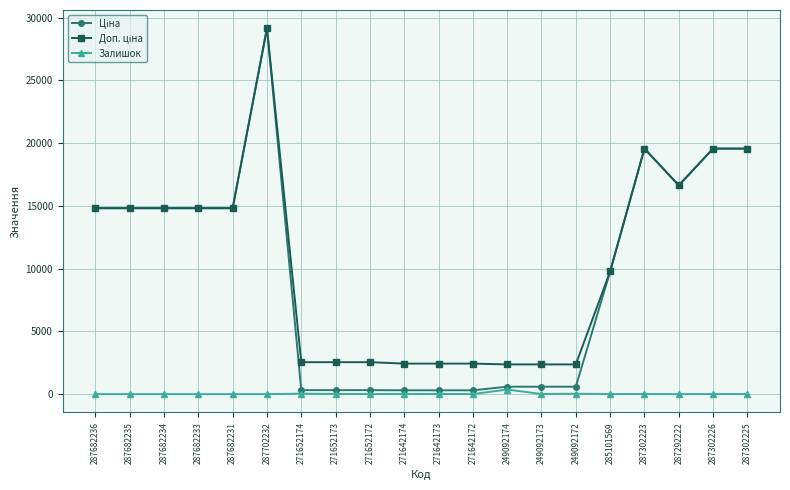

At which category does the chart reach its peak across all series?

287702232